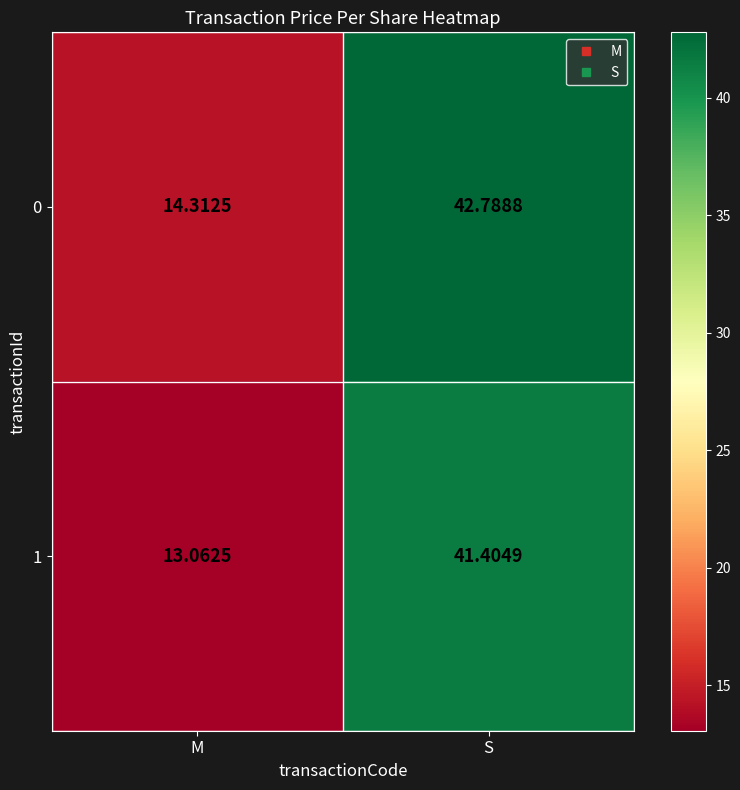

Where does the 1 series first go above 41?

S